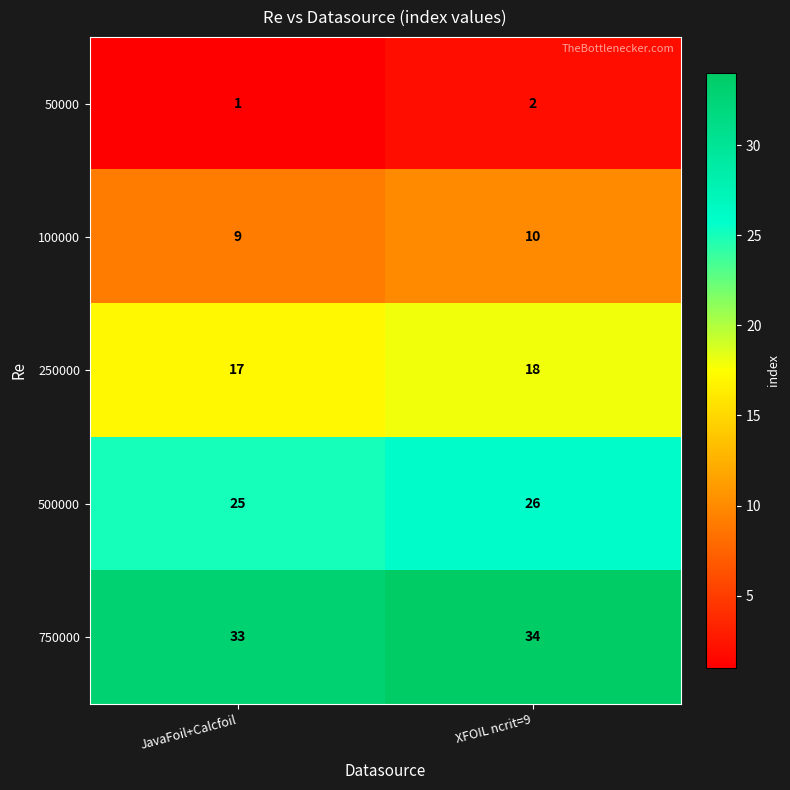

At which category does the chart reach its peak across all series?

XFOIL ncrit=9